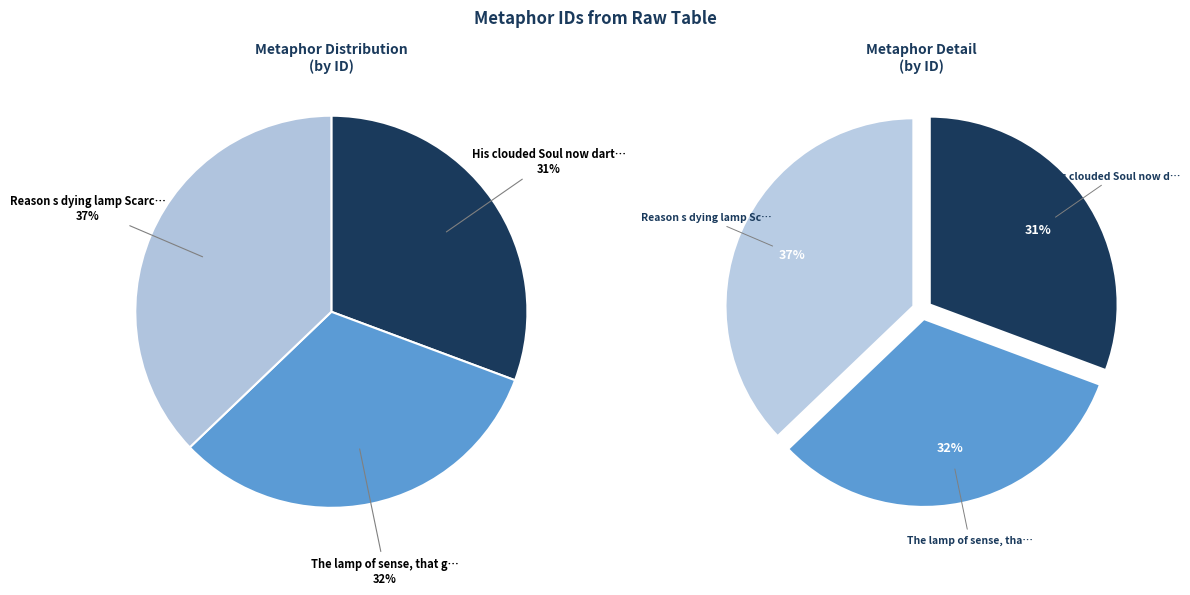

What percentage do His clouded Soul now darts no dazling and The lamp of sense, that glows in ev ry together represent?

62.8%